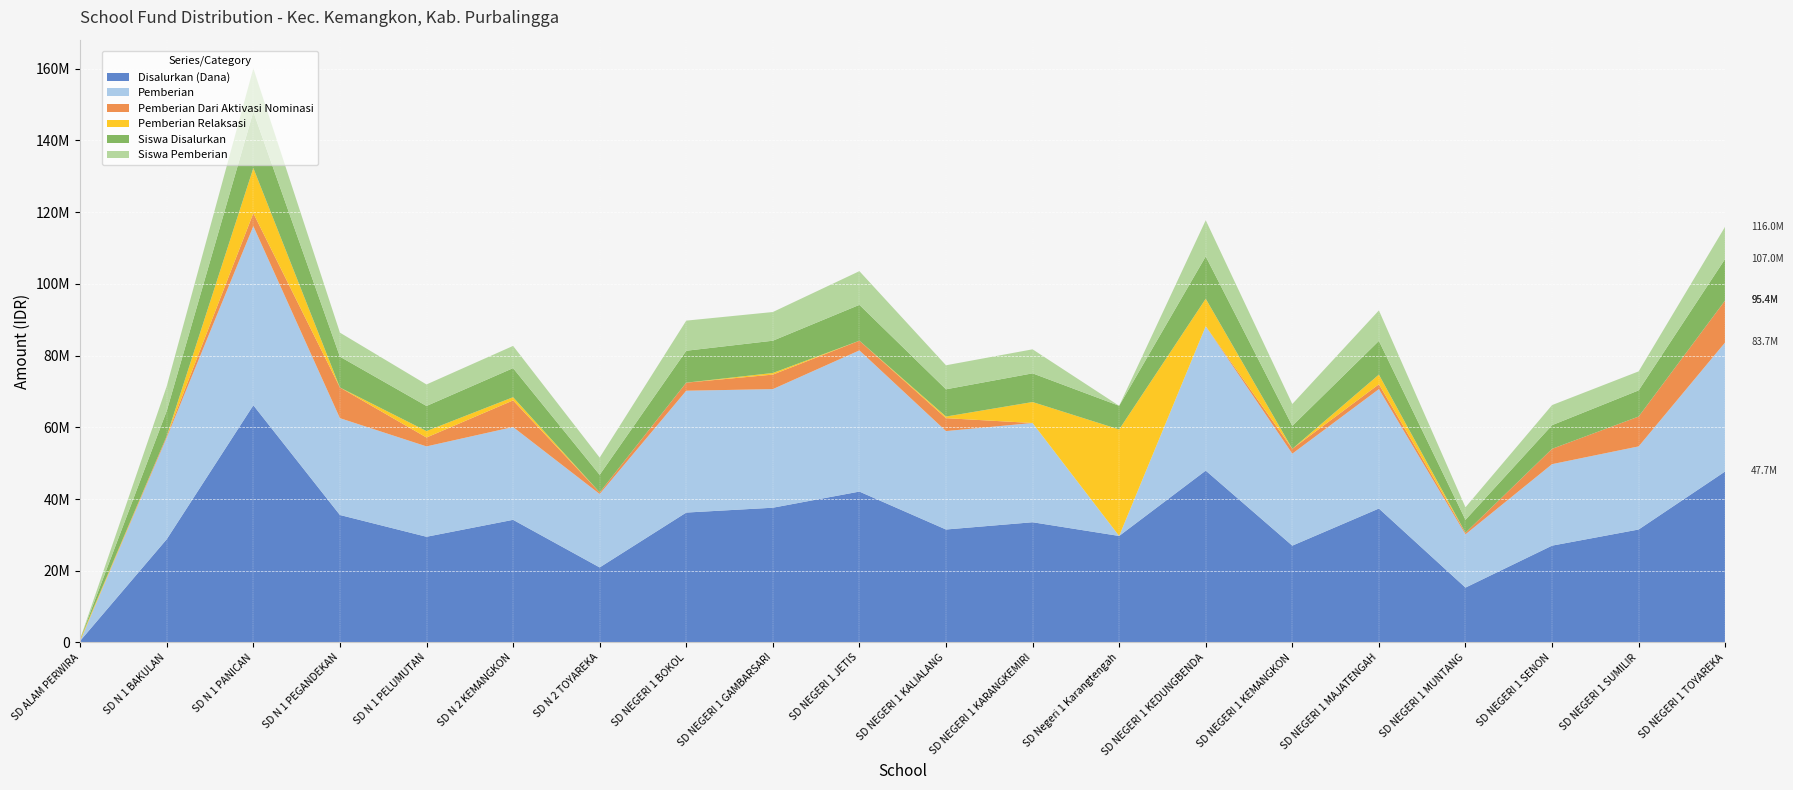

Reading left to right, what are all the values shown in this chart?

Disalurkan (Dana): SD ALAM PERWIRA=450000	SD N 1 BAKULAN=28800000	SD N 1 PANICAN=66150000	SD N 1 PEGANDEKAN=35550000	SD N 1 PELUMUTAN=29475000	SD N 2 KEMANGKON=34200000	SD N 2 TOYAREKA=20925000	SD NEGERI 1 BOKOL=36225000	SD NEGERI 1 GAMBARSARI=37575000	SD NEGERI 1 JETIS=42075000	SD NEGERI 1 KALIALANG=31500000	SD NEGERI 1 KARANGKEMIRI=33525000	SD Negeri 1 Karangtengah=29700000	SD NEGERI 1 KEDUNGBENDA=47925000	SD NEGERI 1 KEMANGKON=27000000	SD NEGERI 1 MAJATENGAH=37350000	SD NEGERI 1 MUNTANG=15300000	SD NEGERI 1 SENON=27000000	SD NEGERI 1 SUMILIR=31500000	SD NEGERI 1 TOYAREKA=47700000
Pemberian: SD ALAM PERWIRA=0	SD N 1 BAKULAN=28350000	SD N 1 PANICAN=49950000	SD N 1 PEGANDEKAN=27000000	SD N 1 PELUMUTAN=25200000	SD N 2 KEMANGKON=25875000	SD N 2 TOYAREKA=20475000	SD NEGERI 1 BOKOL=33975000	SD NEGERI 1 GAMBARSARI=33075000	SD NEGERI 1 JETIS=39375000	SD NEGERI 1 KALIALANG=27450000	SD NEGERI 1 KARANGKEMIRI=27675000	SD Negeri 1 Karangtengah=0	SD NEGERI 1 KEDUNGBENDA=40275000	SD NEGERI 1 KEMANGKON=25650000	SD NEGERI 1 MAJATENGAH=33300000	SD NEGERI 1 MUNTANG=14850000	SD NEGERI 1 SENON=22725000	SD NEGERI 1 SUMILIR=23175000	SD NEGERI 1 TOYAREKA=36000000
Pemberian Dari Aktivasi Nominasi: SD ALAM PERWIRA=0	SD N 1 BAKULAN=450000	SD N 1 PANICAN=3600000	SD N 1 PEGANDEKAN=8550000	SD N 1 PELUMUTAN=2475000	SD N 2 KEMANGKON=7425000	SD N 2 TOYAREKA=450000	SD NEGERI 1 BOKOL=2250000	SD NEGERI 1 GAMBARSARI=4050000	SD NEGERI 1 JETIS=2700000	SD NEGERI 1 KALIALANG=3600000	SD NEGERI 1 KARANGKEMIRI=0	SD Negeri 1 Karangtengah=0	SD NEGERI 1 KEDUNGBENDA=0	SD NEGERI 1 KEMANGKON=1350000	SD NEGERI 1 MAJATENGAH=1350000	SD NEGERI 1 MUNTANG=450000	SD NEGERI 1 SENON=4275000	SD NEGERI 1 SUMILIR=8325000	SD NEGERI 1 TOYAREKA=11700000
Pemberian Relaksasi: SD ALAM PERWIRA=450000	SD N 1 BAKULAN=0	SD N 1 PANICAN=12600000	SD N 1 PEGANDEKAN=0	SD N 1 PELUMUTAN=1800000	SD N 2 KEMANGKON=900000	SD N 2 TOYAREKA=0	SD NEGERI 1 BOKOL=0	SD NEGERI 1 GAMBARSARI=450000	SD NEGERI 1 JETIS=0	SD NEGERI 1 KALIALANG=450000	SD NEGERI 1 KARANGKEMIRI=5850000	SD Negeri 1 Karangtengah=29700000	SD NEGERI 1 KEDUNGBENDA=7650000	SD NEGERI 1 KEMANGKON=0	SD NEGERI 1 MAJATENGAH=2700000	SD NEGERI 1 MUNTANG=0	SD NEGERI 1 SENON=0	SD NEGERI 1 SUMILIR=0	SD NEGERI 1 TOYAREKA=0
Siswa Disalurkan: SD ALAM PERWIRA=1	SD N 1 BAKULAN=70	SD N 1 PANICAN=157	SD N 1 PEGANDEKAN=86	SD N 1 PELUMUTAN=70	SD N 2 KEMANGKON=81	SD N 2 TOYAREKA=49	SD NEGERI 1 BOKOL=89	SD NEGERI 1 GAMBARSARI=90	SD NEGERI 1 JETIS=100	SD NEGERI 1 KALIALANG=76	SD NEGERI 1 KARANGKEMIRI=80	SD Negeri 1 Karangtengah=66	SD NEGERI 1 KEDUNGBENDA=118	SD NEGERI 1 KEMANGKON=64	SD NEGERI 1 MAJATENGAH=94	SD NEGERI 1 MUNTANG=36	SD NEGERI 1 SENON=66	SD NEGERI 1 SUMILIR=73	SD NEGERI 1 TOYAREKA=116
Siswa Pemberian: SD ALAM PERWIRA=0	SD N 1 BAKULAN=69	SD N 1 PANICAN=121	SD N 1 PEGANDEKAN=67	SD N 1 PELUMUTAN=60	SD N 2 KEMANGKON=62	SD N 2 TOYAREKA=48	SD NEGERI 1 BOKOL=84	SD NEGERI 1 GAMBARSARI=80	SD NEGERI 1 JETIS=94	SD NEGERI 1 KALIALANG=67	SD NEGERI 1 KARANGKEMIRI=67	SD Negeri 1 Karangtengah=0	SD NEGERI 1 KEDUNGBENDA=101	SD NEGERI 1 KEMANGKON=61	SD NEGERI 1 MAJATENGAH=85	SD NEGERI 1 MUNTANG=35	SD NEGERI 1 SENON=56	SD NEGERI 1 SUMILIR=53	SD NEGERI 1 TOYAREKA=90